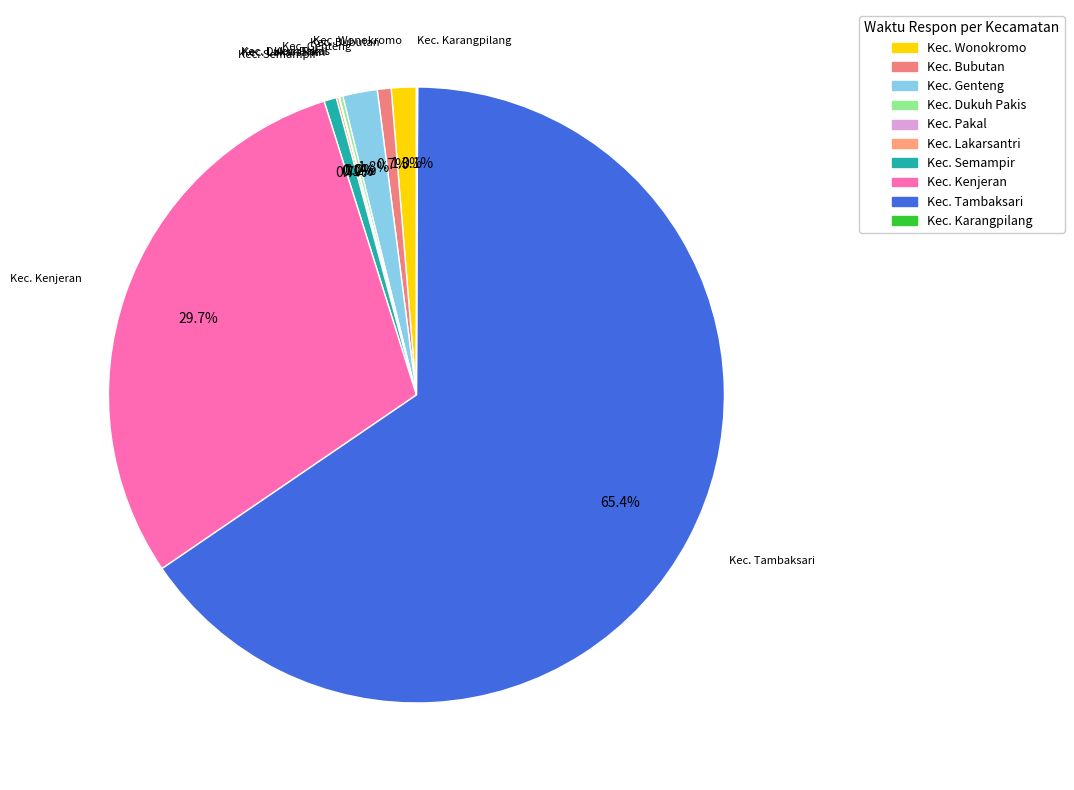

Does any single category account for the majority?

Yes